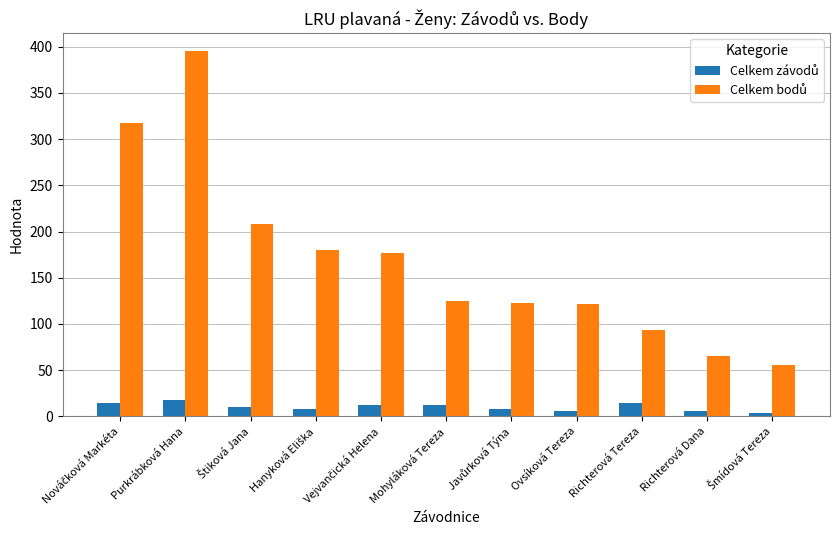

What is the total value across all series at Mohyláková Tereza?

137